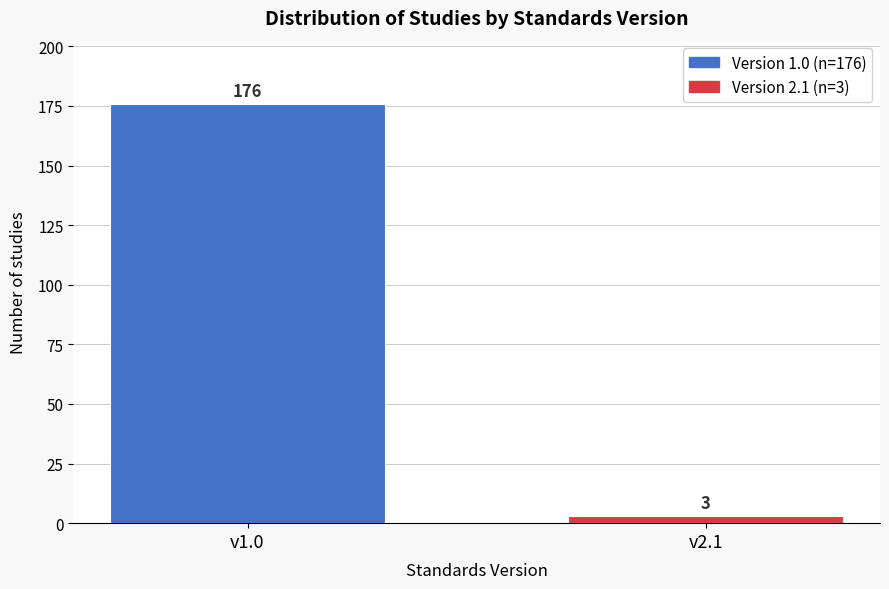

Reading left to right, transcribe all the data shown in this chart.

176	3